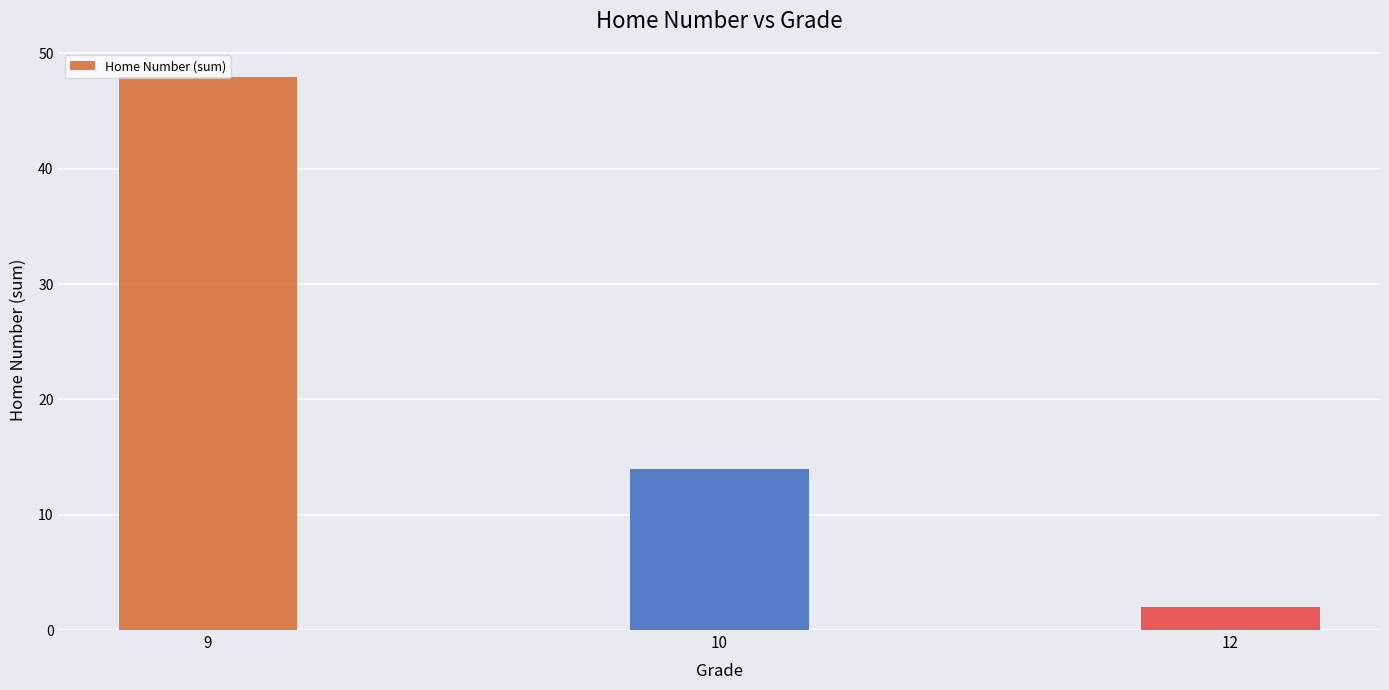

Rank the categories by value from highest to lowest.

9, 10, 12